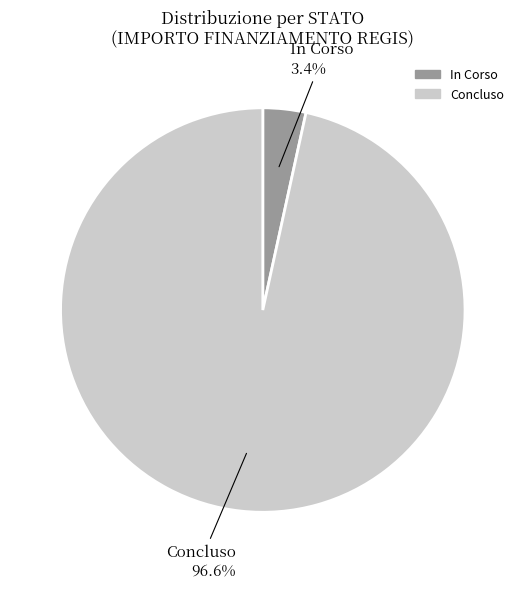

Do Concluso and In Corso together represent more than half of the pie?

Yes